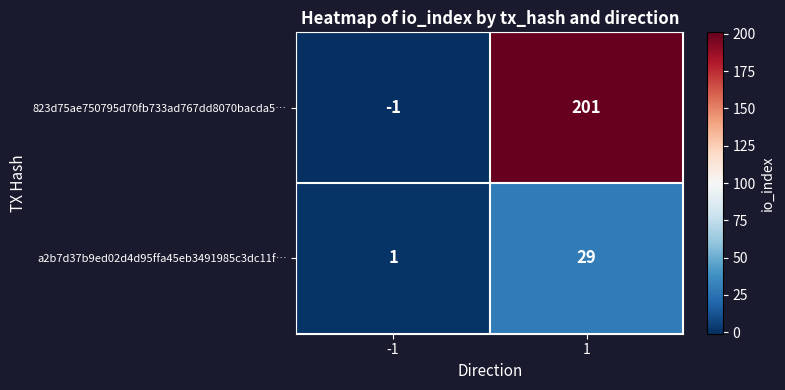

At which category is the sum across all series the highest?

1